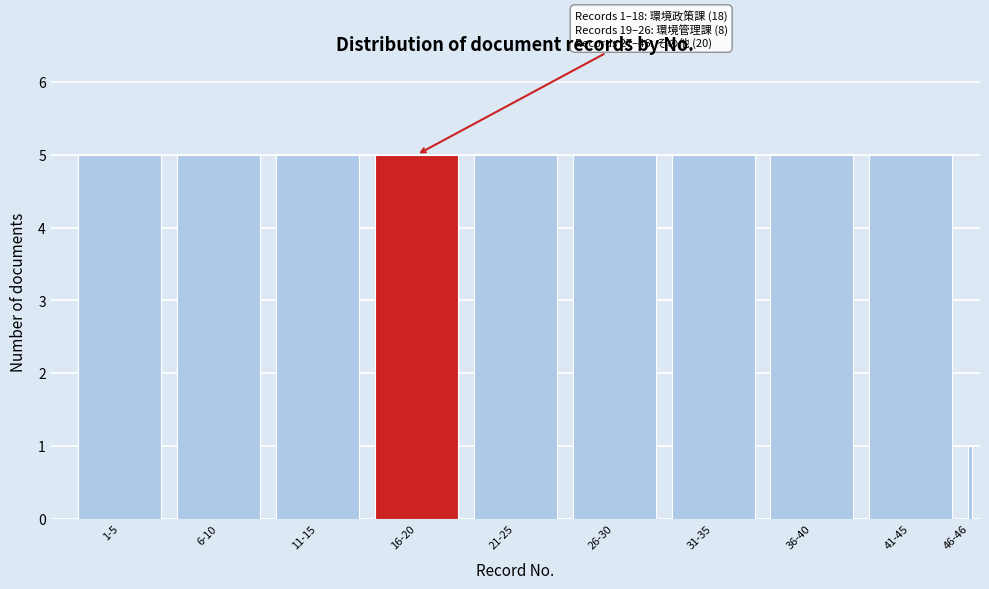

Reading left to right, extract all data points from this chart.

1-5=5	6-10=5	11-15=5	16-20=5	21-25=5	26-30=5	31-35=5	36-40=5	41-45=5	46-46=1